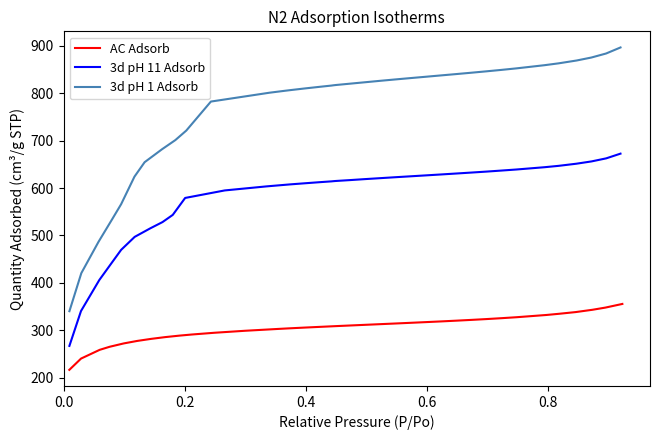

Rank the series at 0.2 from highest to lowest value.

3d pH 1 Adsorb, 3d pH 11 Adsorb, AC Adsorb